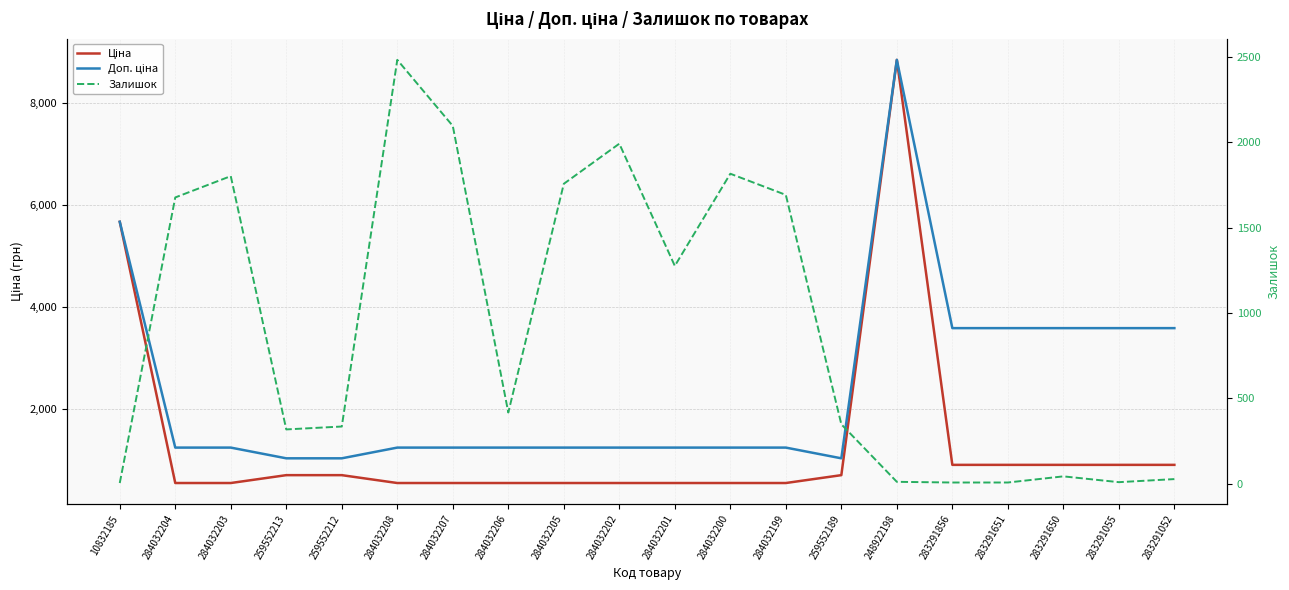

At 284032205, list the series in order from largest to smallest.

Залишок, Доп. ціна, Ціна